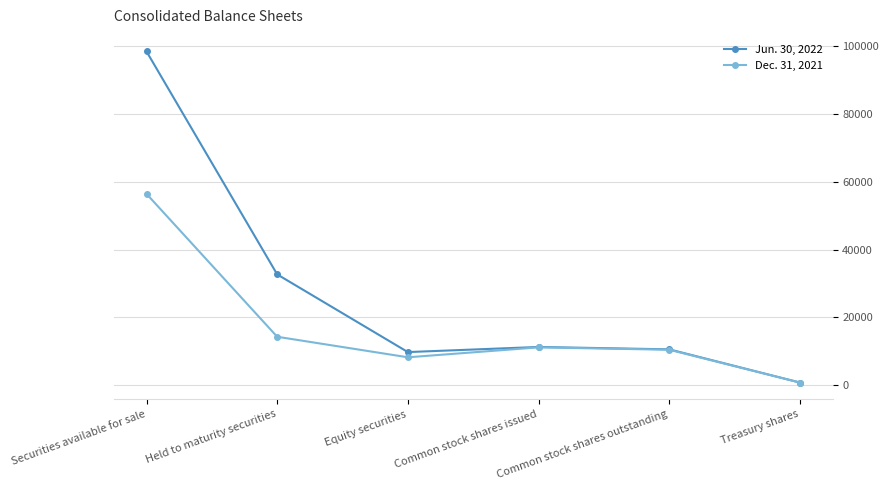

What is the sum of all Jun. 30, 2022 values?

163298